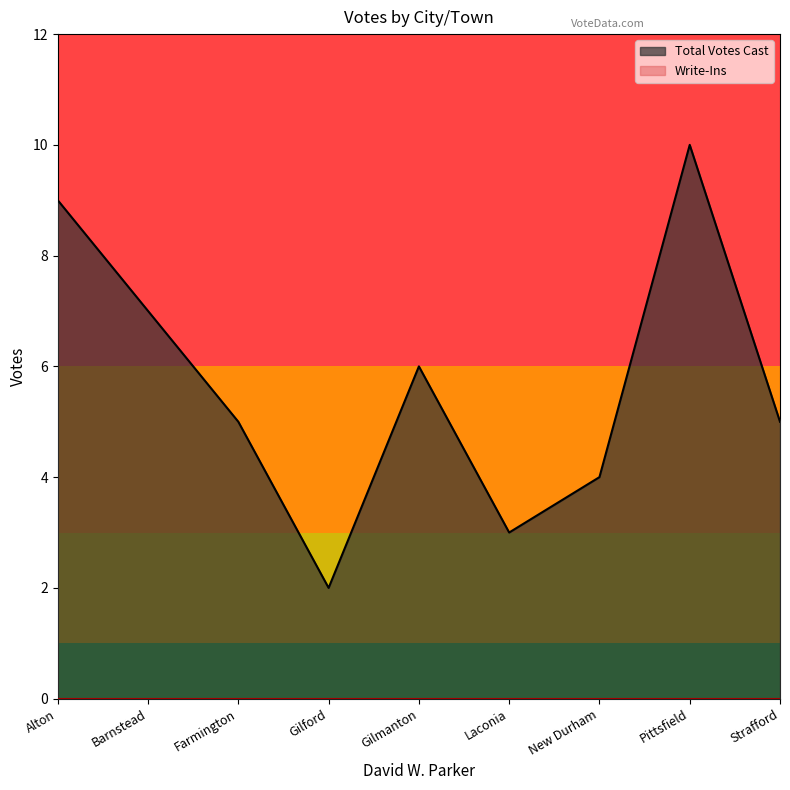

What is the sum of all values?

51